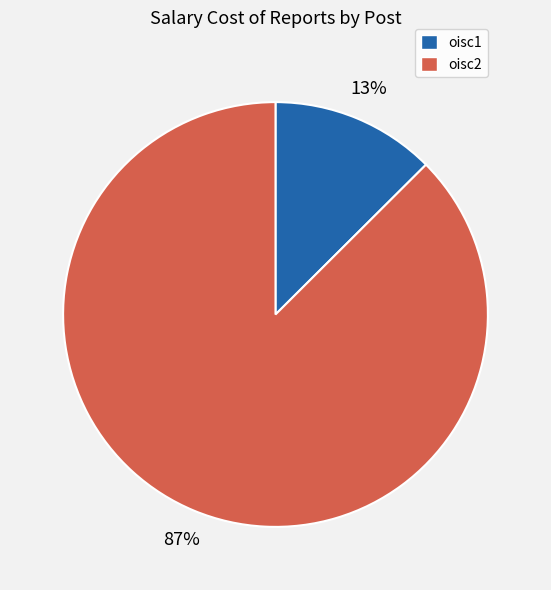

What percentage is the oisc2 slice, to the nearest percent?

87%